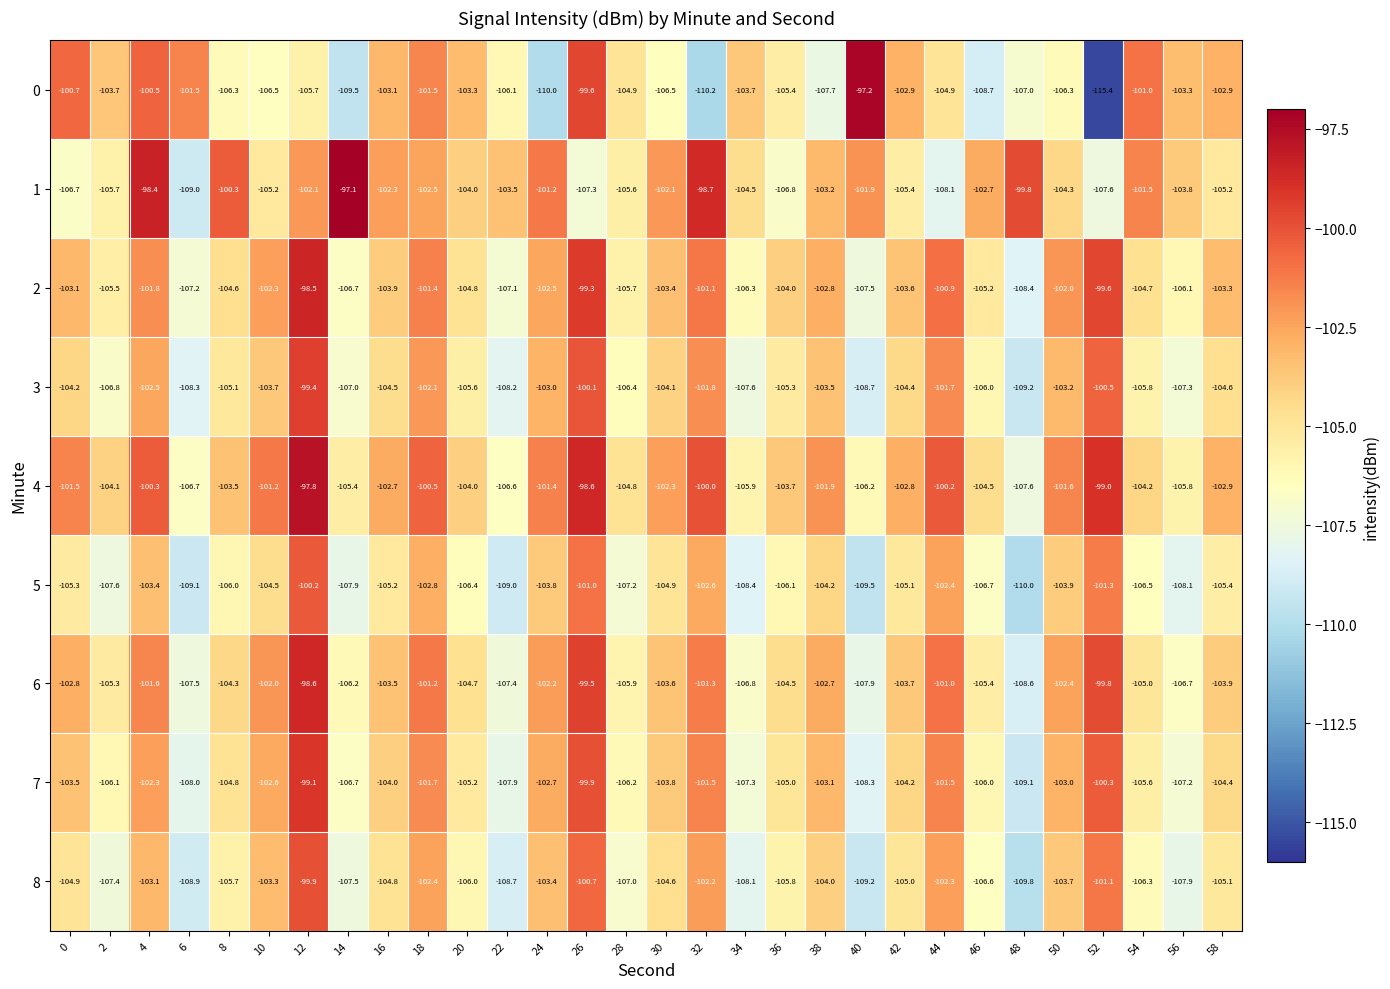

The value of 3 at 18 is -102.1. True or false?

True